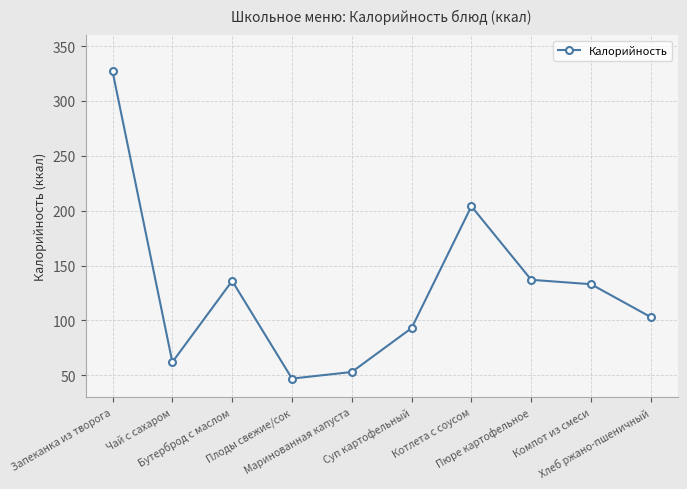

What is the average value?

130